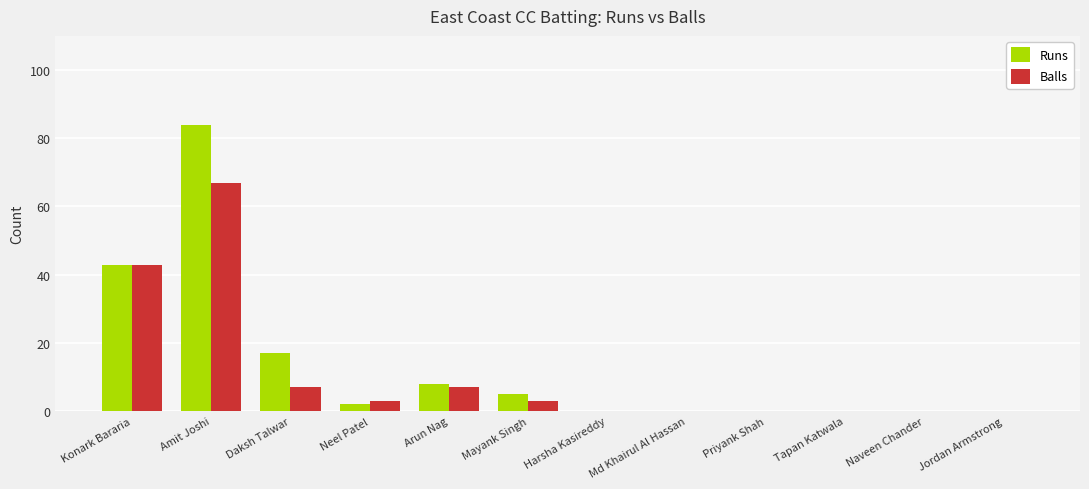

Which label corresponds to the largest value in the chart?

Amit Joshi